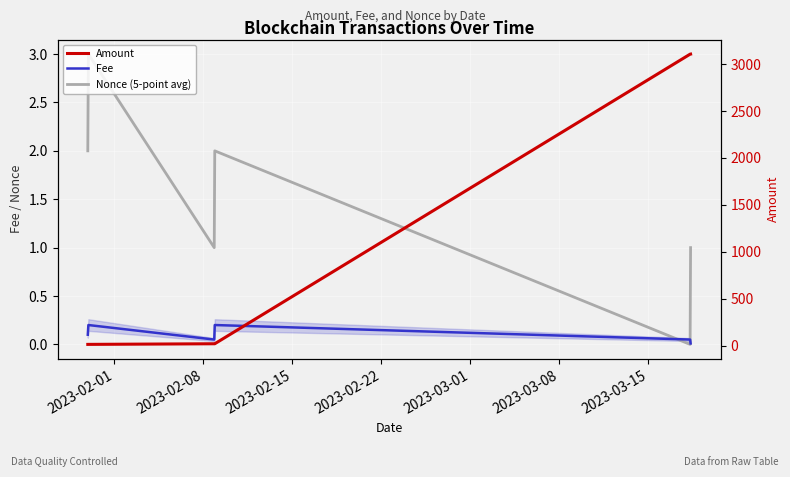

After their last crossing, which series has the higher values: Fee or Nonce (5-point avg)?

Nonce (5-point avg)